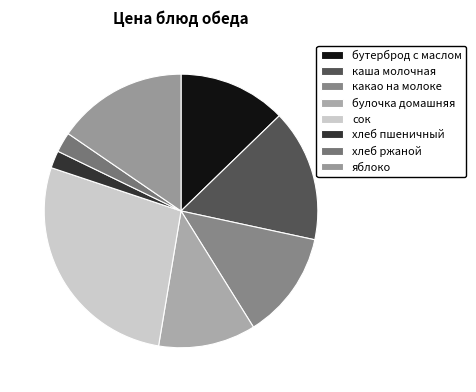

What portion of the pie excludes яблоко?

84.6%